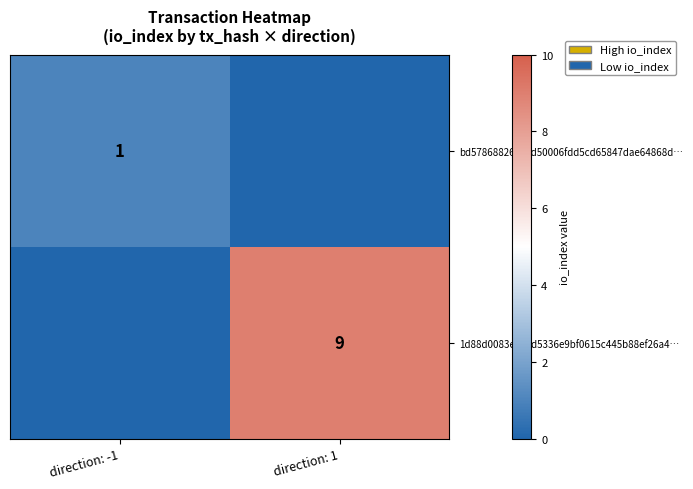

True or false: bd57868826257d50006fdd5cd65847dae64868d… has a value of 1 at direction: -1.

True